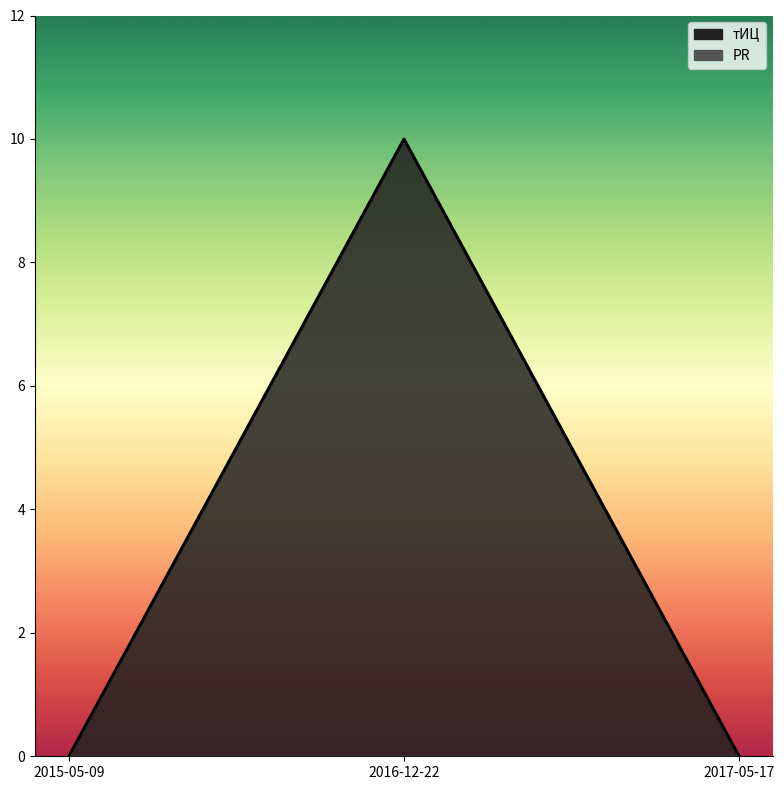

How many distinct data groups are displayed?

1